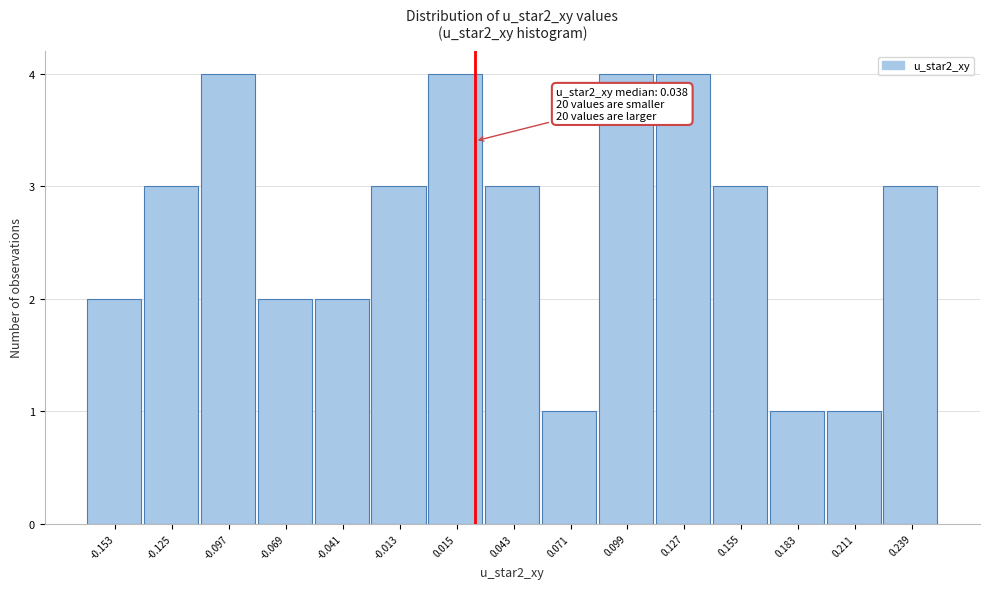

Reading left to right, what are all the values shown in this chart?

-0.153=2	-0.125=3	-0.097=4	-0.069=2	-0.041=2	-0.013=3	0.015=4	0.043=3	0.071=1	0.099=4	0.127=4	0.155=3	0.183=1	0.211=1	0.239=3